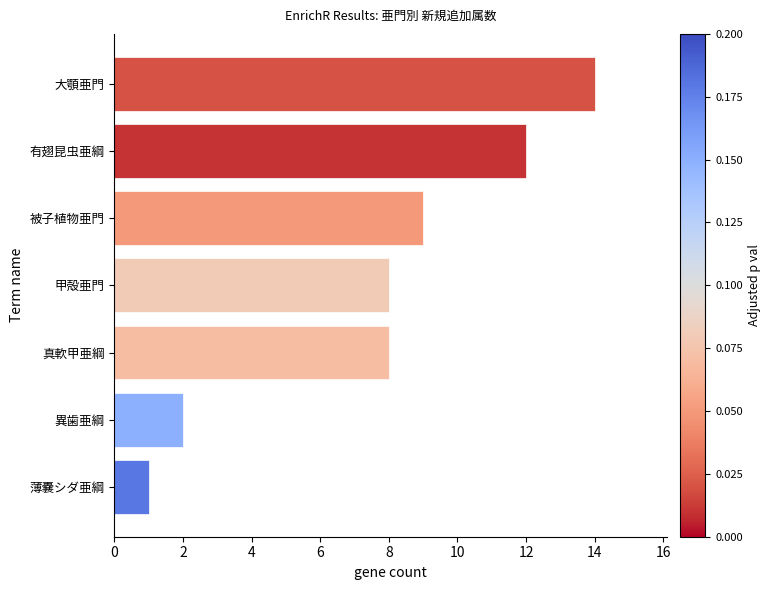

True or false: the data shows 8 at 甲殻亜門.

True